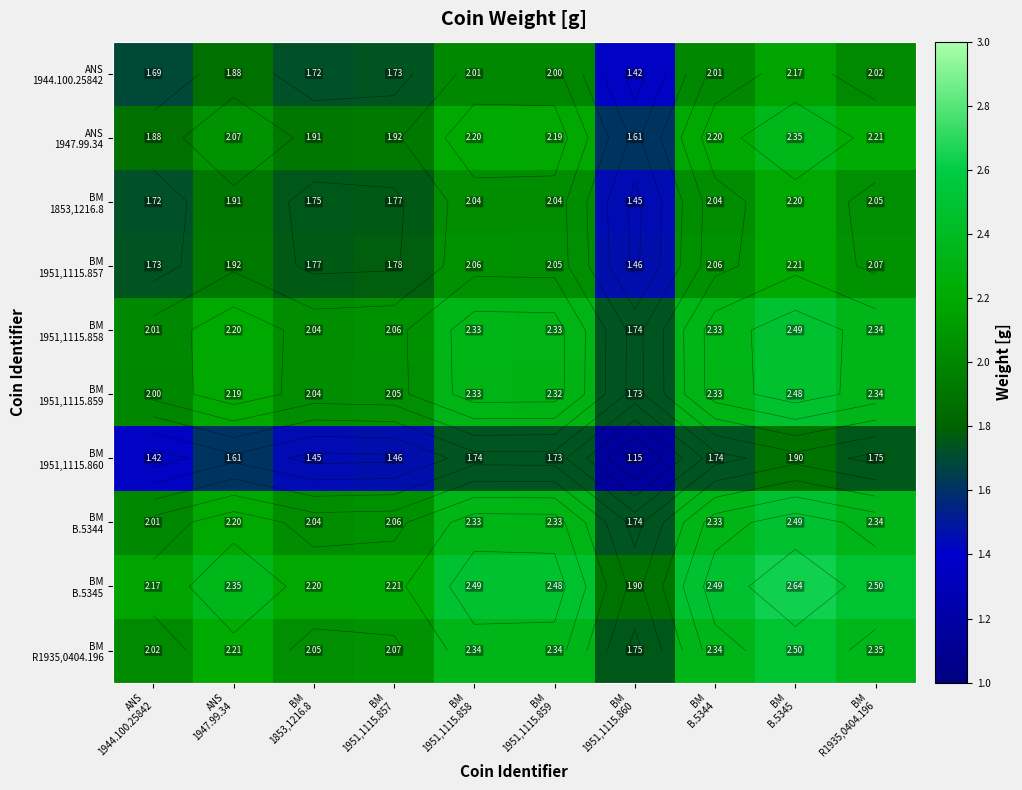

What is the average value of the BM B.5344 series?

2.2